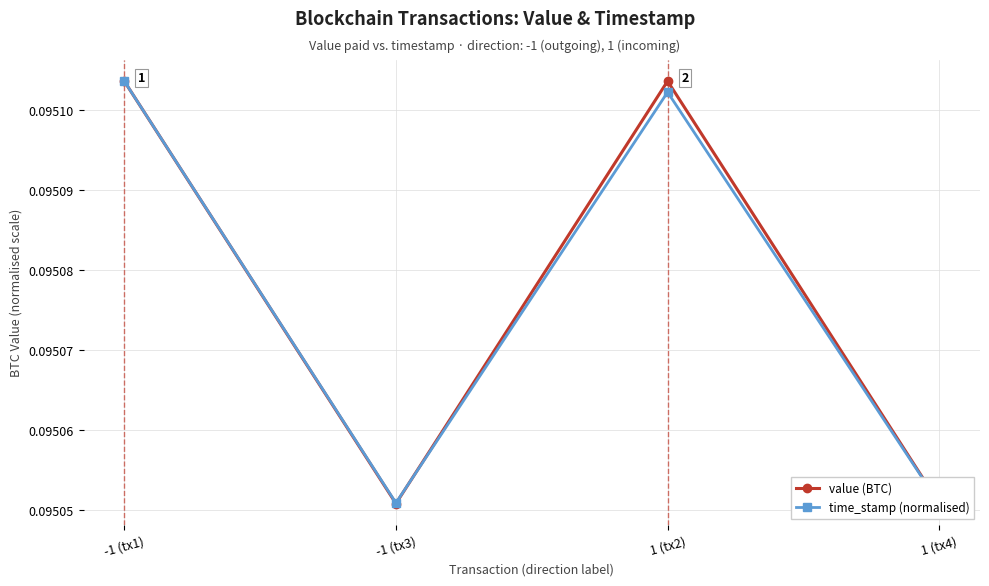

Reading left to right, what are all the values shown in this chart?

value (BTC): 0.1	0.1	0.1	0.1
time_stamp (normalised): 0.1	0.1	0.1	0.1